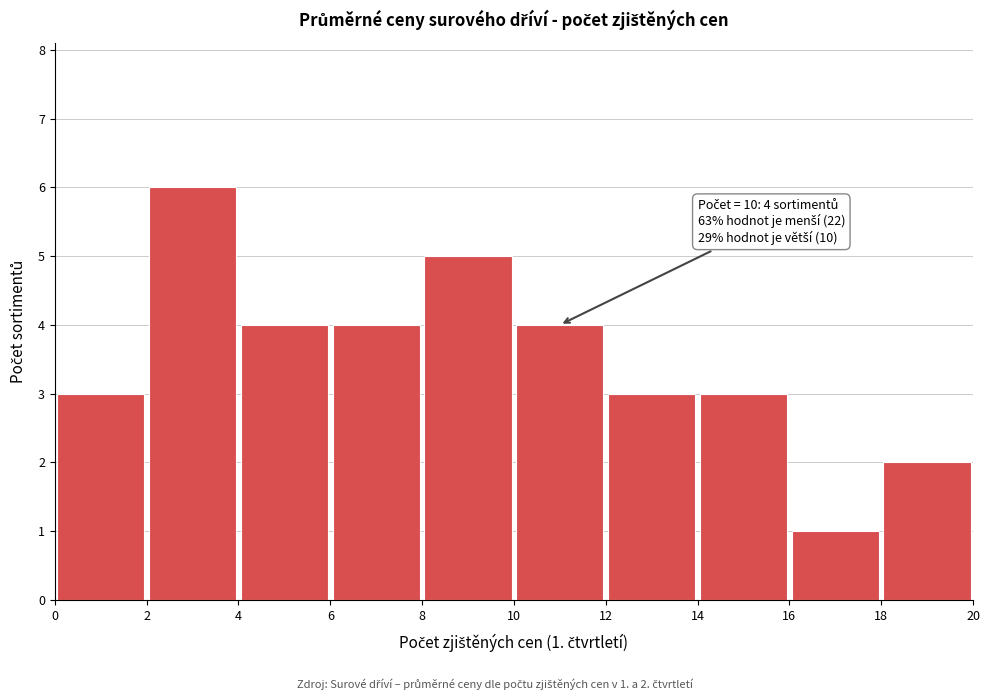

Which range on the x-axis has the tallest bar?

2 to 4